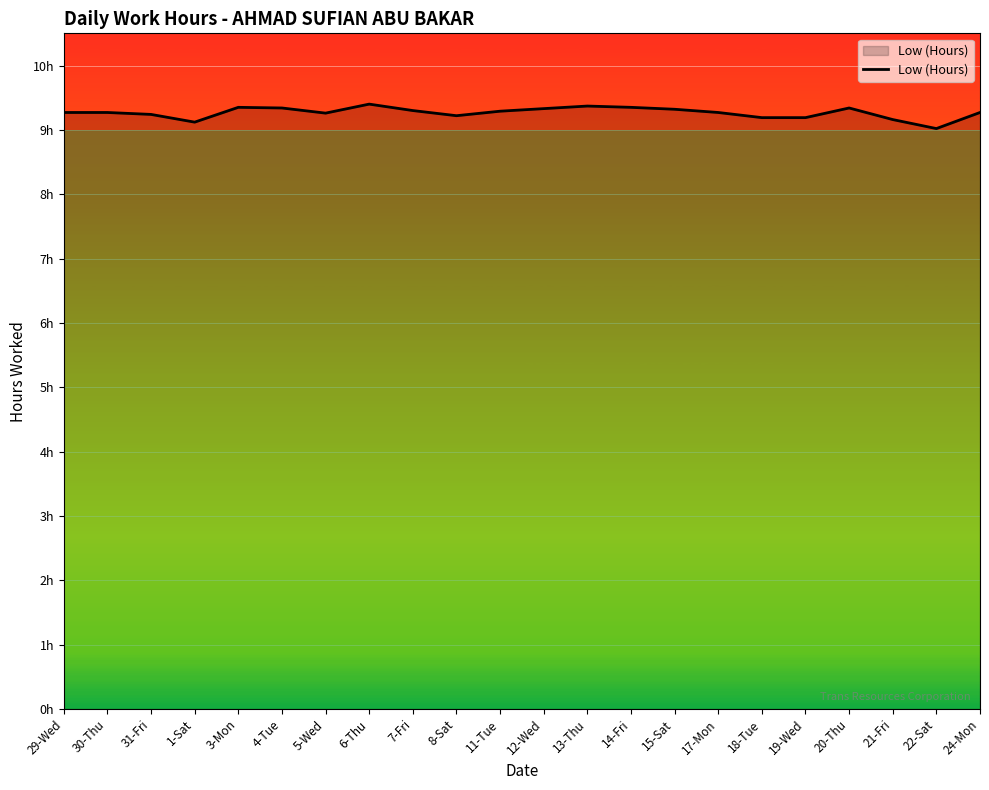

Which has a higher value, 21-Fri or 14-Fri?

14-Fri